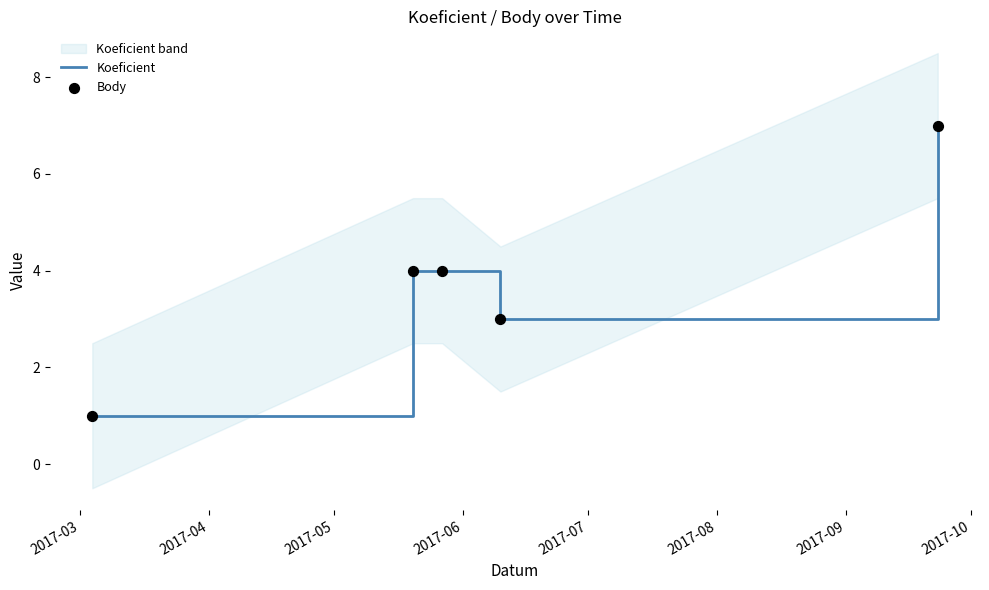

Which series reaches the maximum Y coordinate?

Koeficient